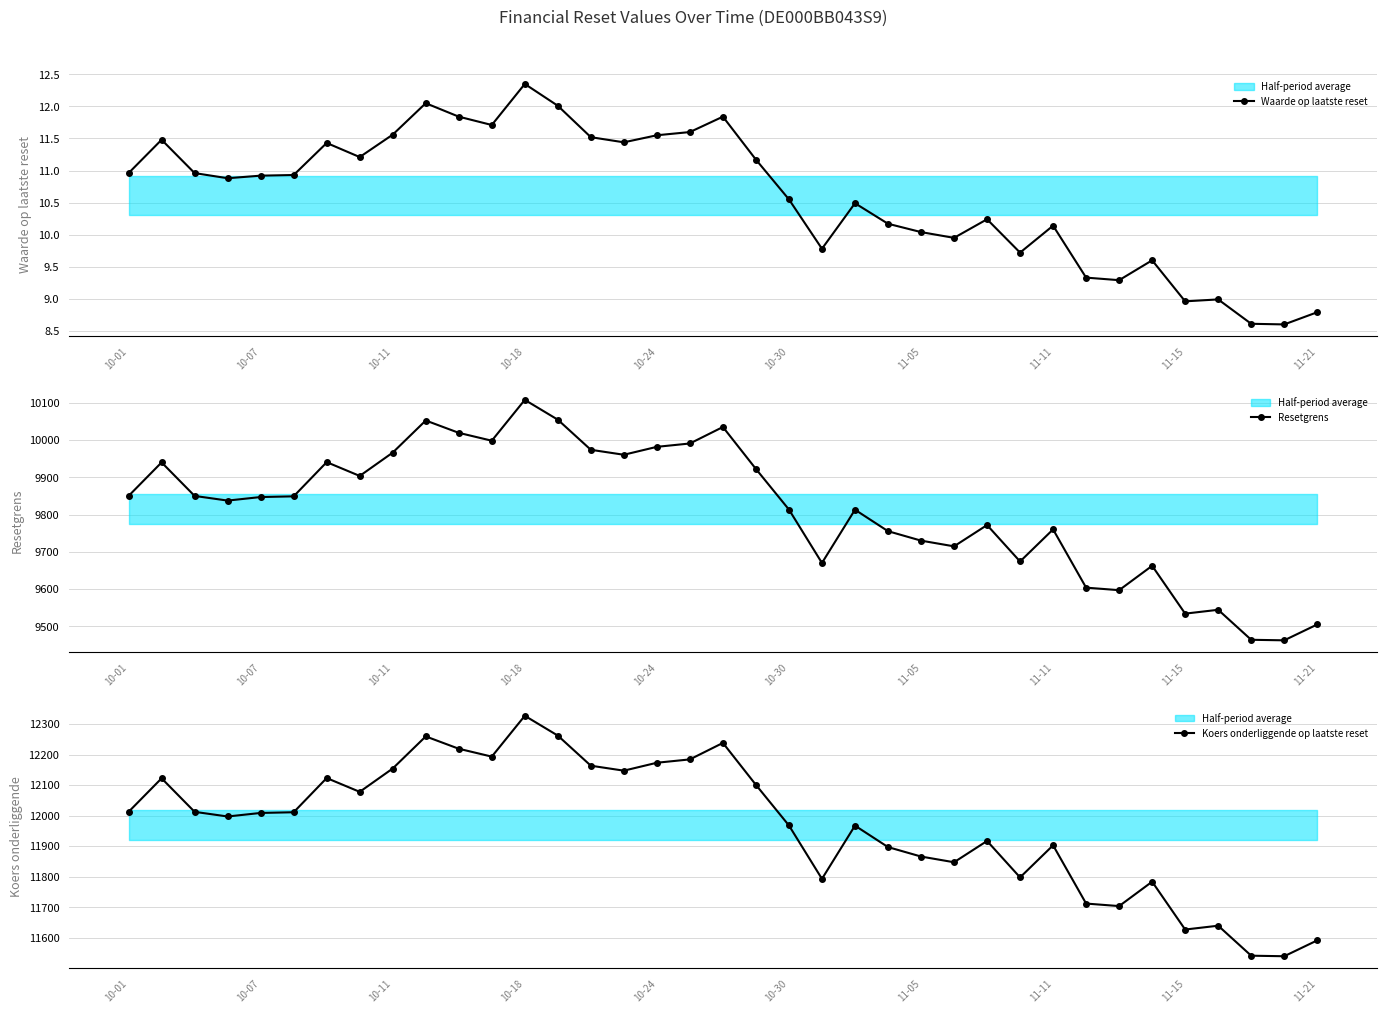

Reading right to left, what are all the values shown in this chart?

Waarde op laatste reset: 8.8	8.6	8.6	9.0	9.0	9.6	9.3	9.3	10.1	9.7	10.2	9.9	10.0	10.2	10.5	9.8	10.6	11.2	11.8	11.6	11.6	11.4	11.5	12.0	12.3	11.7	11.8	12.1	11.6	11.2	11.4	10.9	10.9	10.9	11.0	11.5	11.0
Resetgrens: 9505.1	9462.5	9464.0	9544.5	9534.2	9662.6	9597.1	9603.9	9760.3	9674.1	9771.9	9714.8	9730.1	9755.5	9813.1	9670.2	9813.5	9922.5	10035.1	9990.9	9981.9	9960.6	9973.9	10054.7	10107.9	9998.3	10019.5	10052.6	9966.4	9903.8	9940.8	9849.0	9847.1	9837.6	9850.1	9940.1	9850.1
Koers onderliggende op laatste reset: 11591.6	11539.6	11541.4	11639.6	11627.0	11783.6	11703.8	11712.1	11902.8	11797.7	11917.0	11847.3	11866.0	11896.9	11967.2	11792.9	11967.7	12100.6	12238.0	12184.0	12173.0	12147.1	12163.3	12261.9	12326.8	12193.1	12218.9	12259.2	12154.2	12077.8	12122.9	12011.0	12008.7	11997.1	12012.3	12122.1	12012.3